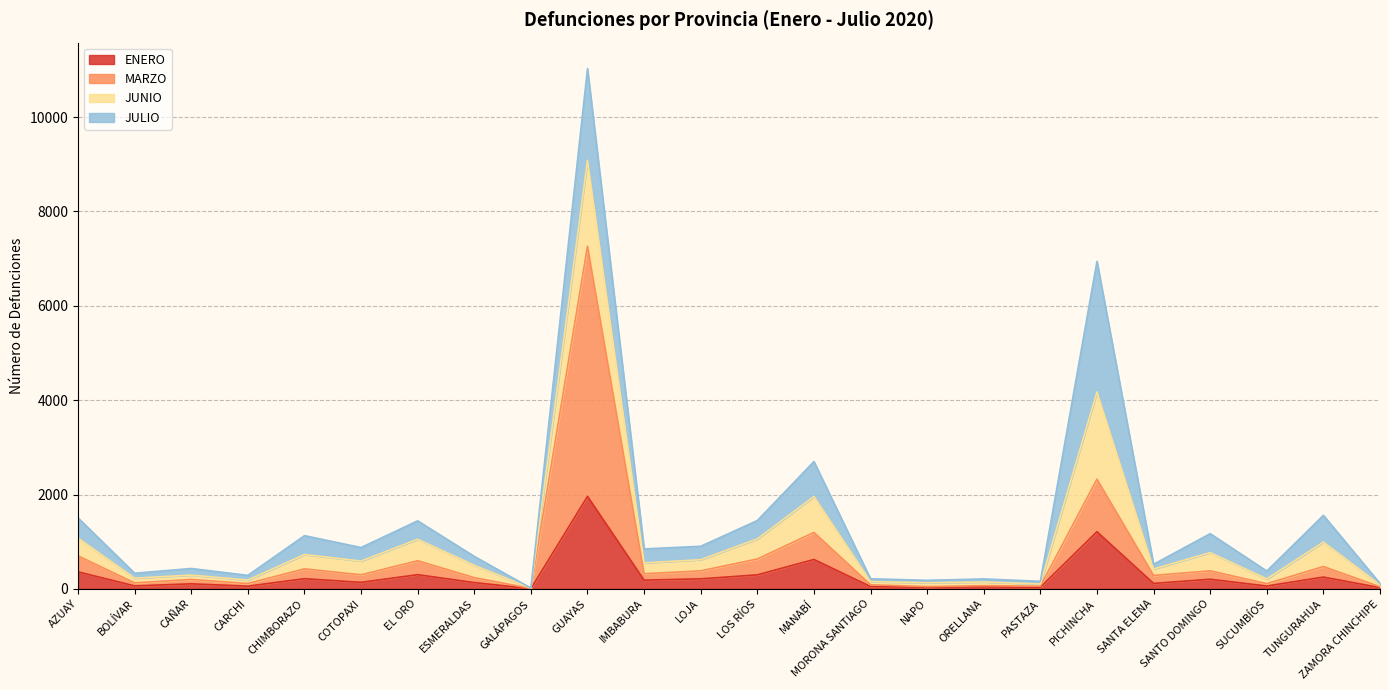

How many data points in MARZO are above 298?

11